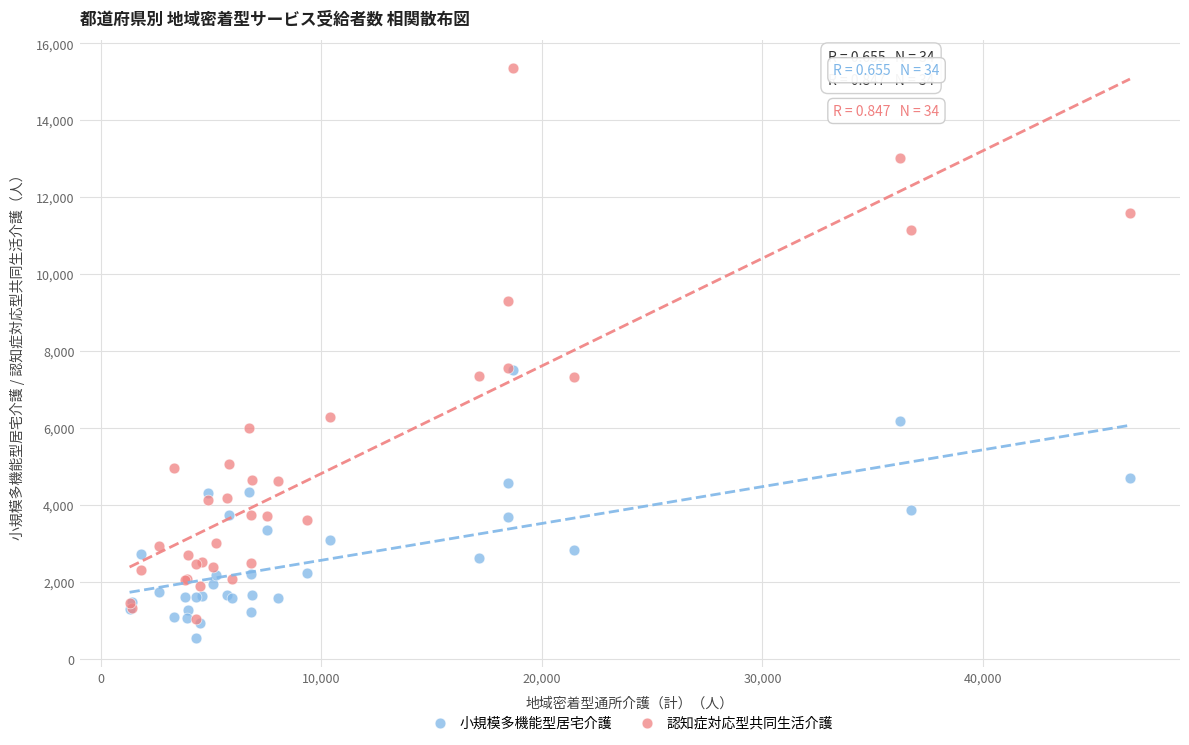

What are all the series names shown in the legend?

小規模多機能型居宅介護, 認知症対応型共同生活介護